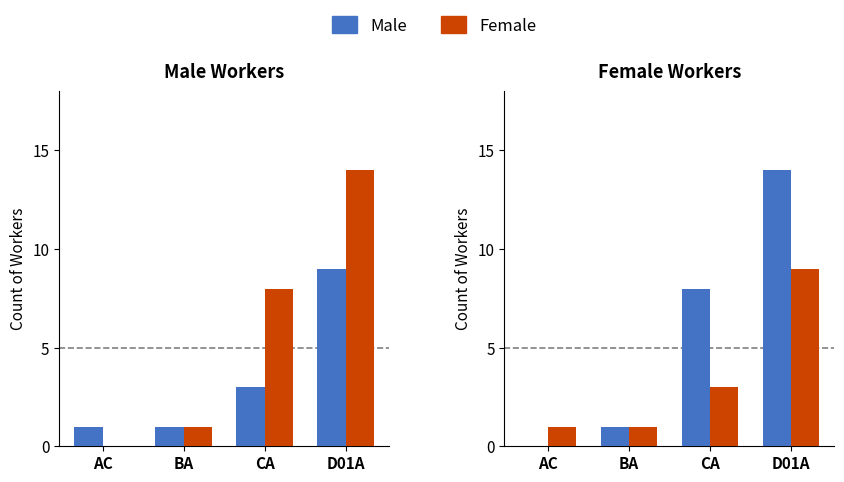

What are all the series names shown in the legend?

Male, Female